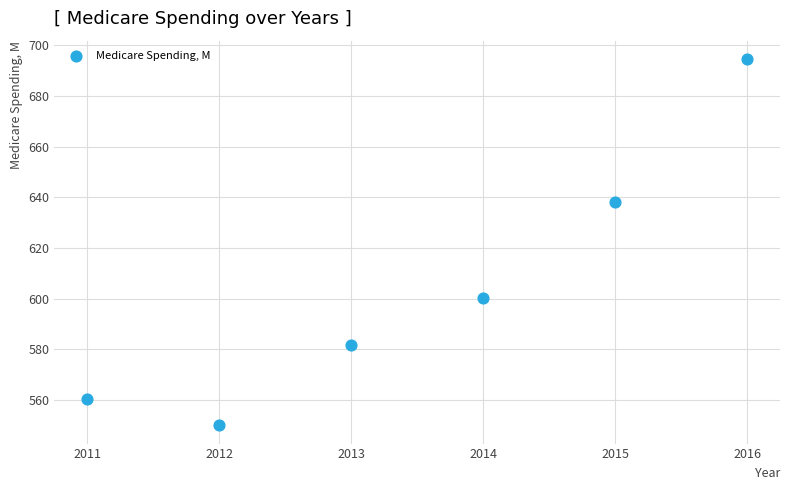

What is the average Y value?

604.2